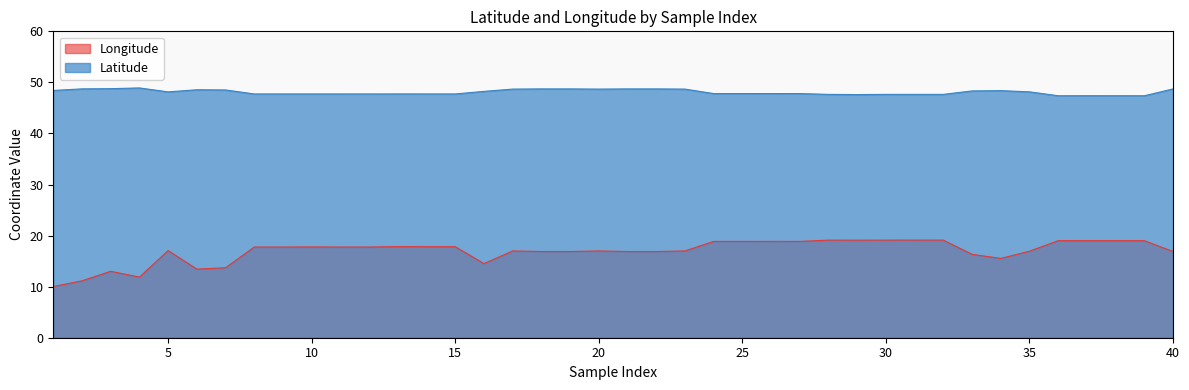

What is the total value across all series at 13?

65.6